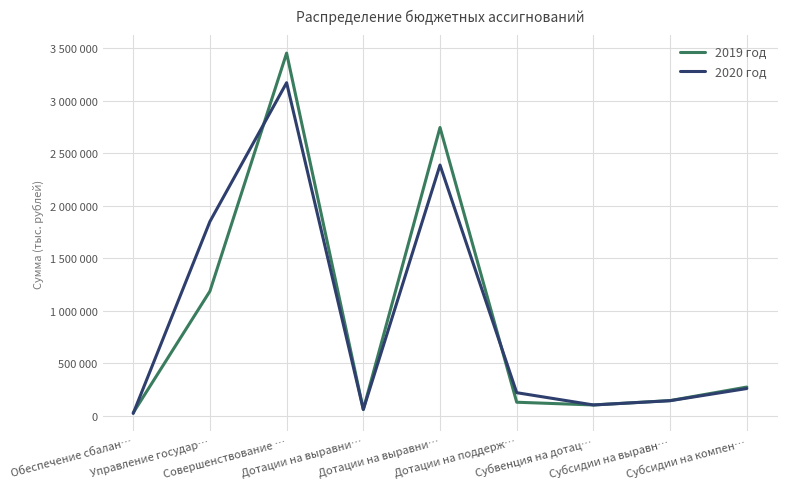

Does the chart have visible grid lines?

Yes